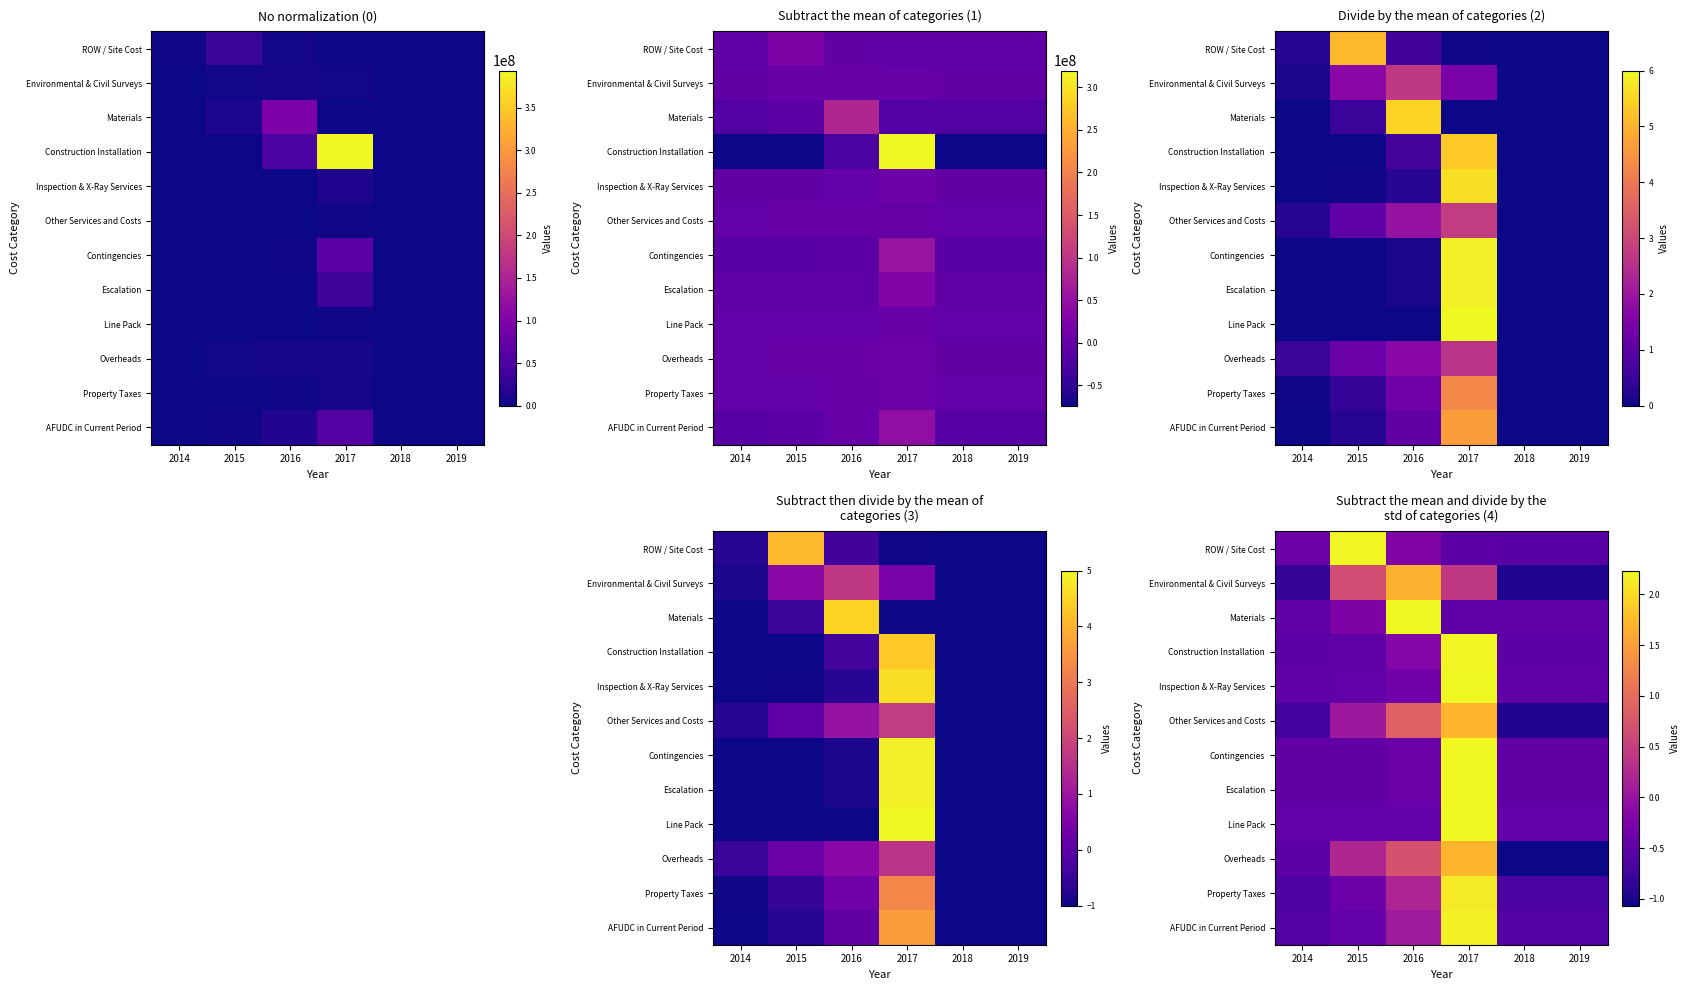

Count the number of data series in this chart.

12